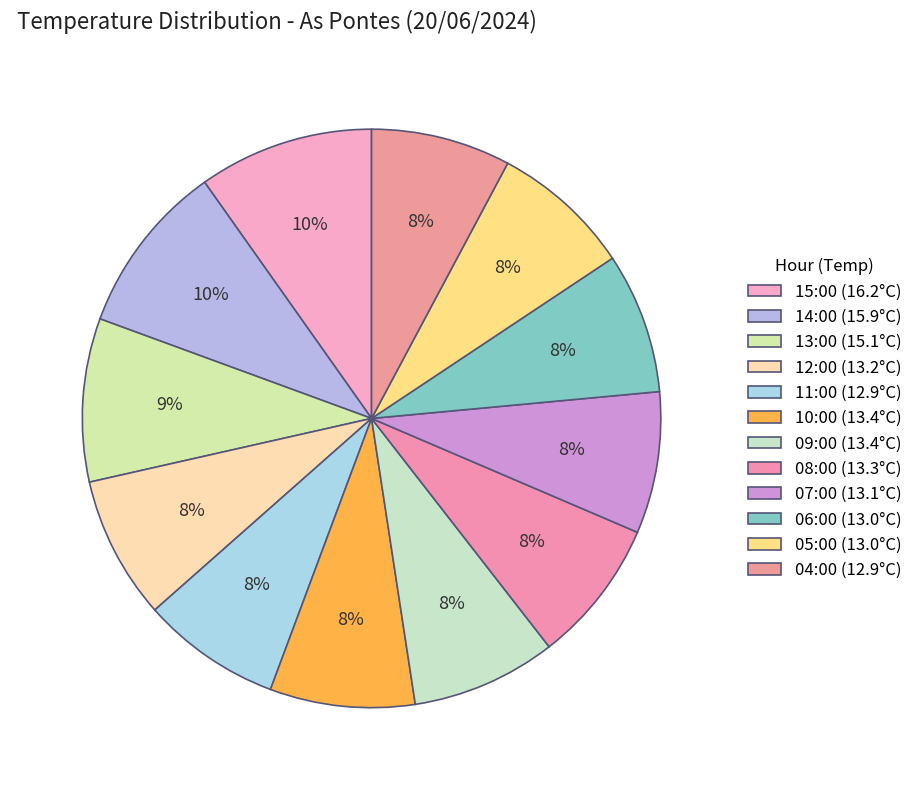

Which category has the biggest portion of the pie?

15:00